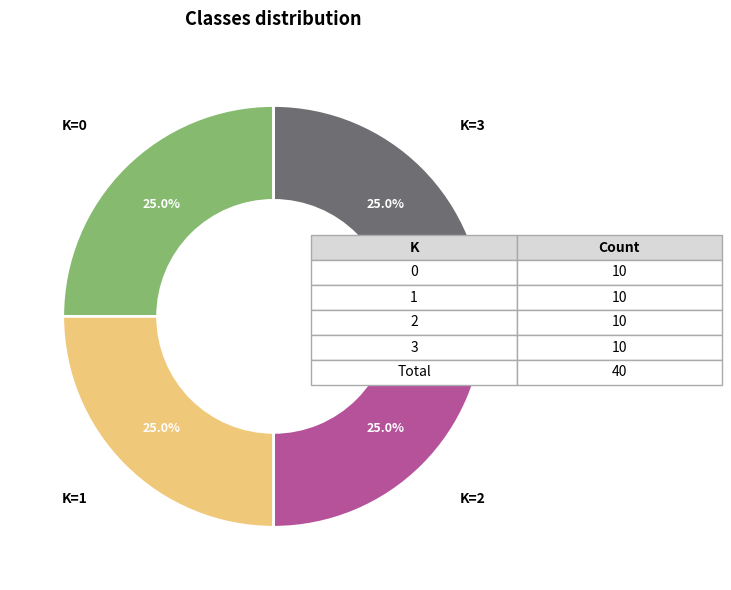

Is there a majority slice in this chart?

No